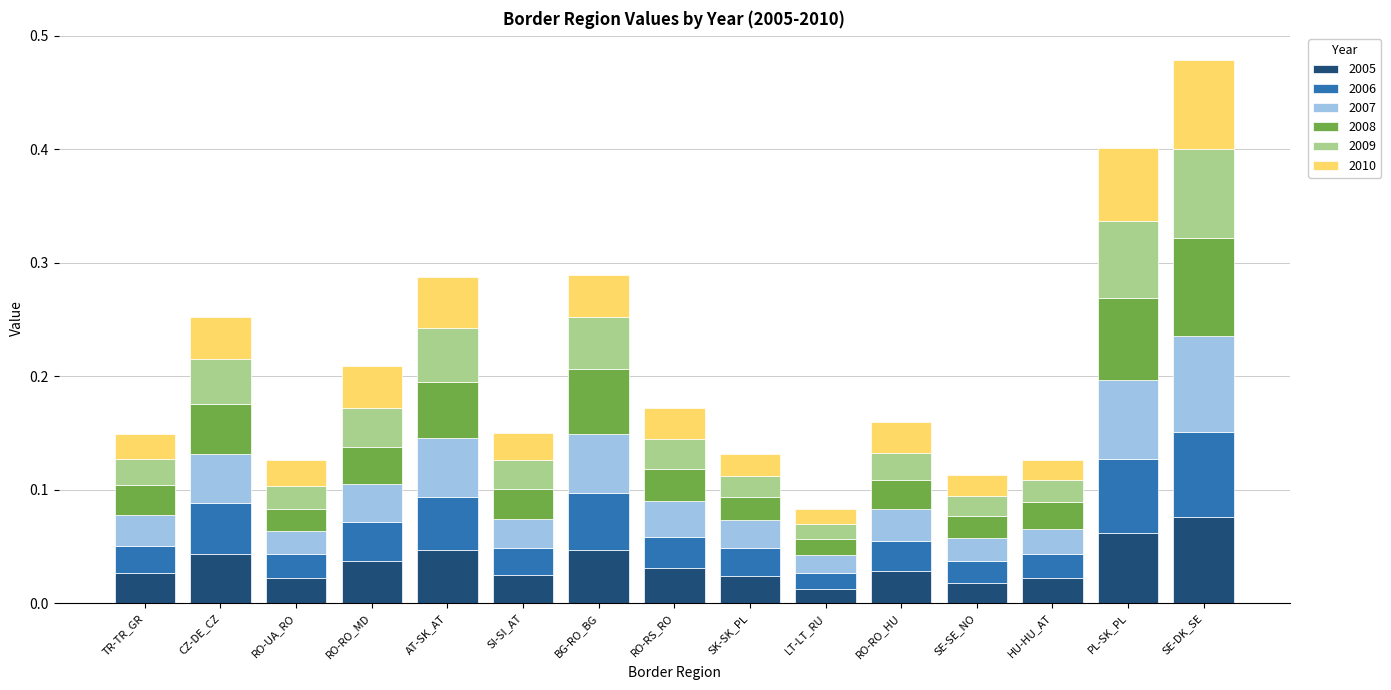

At which category is the sum across all series the highest?

SE-DK_SE